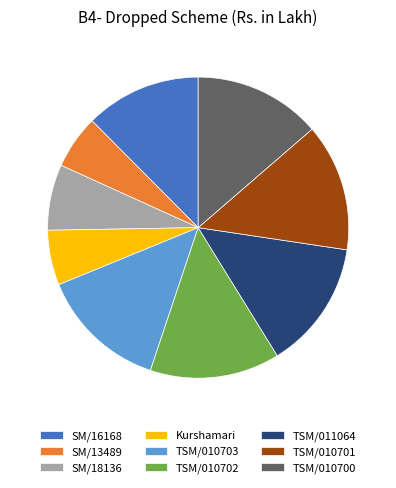

What is the ratio of the value at TSM/010701 to the value at SM/18136?

1.9